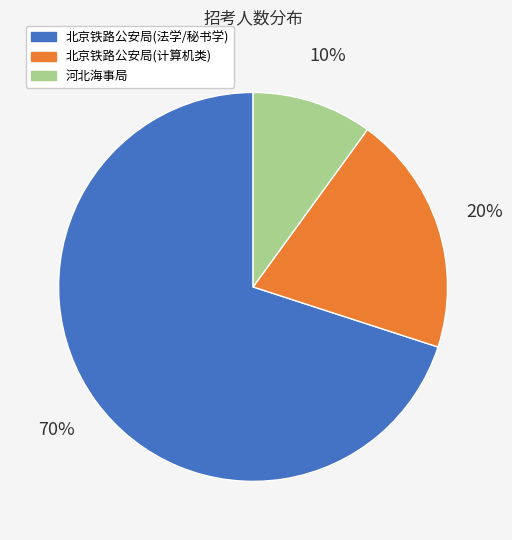

To the nearest percent, what is the average slice percentage?

33%